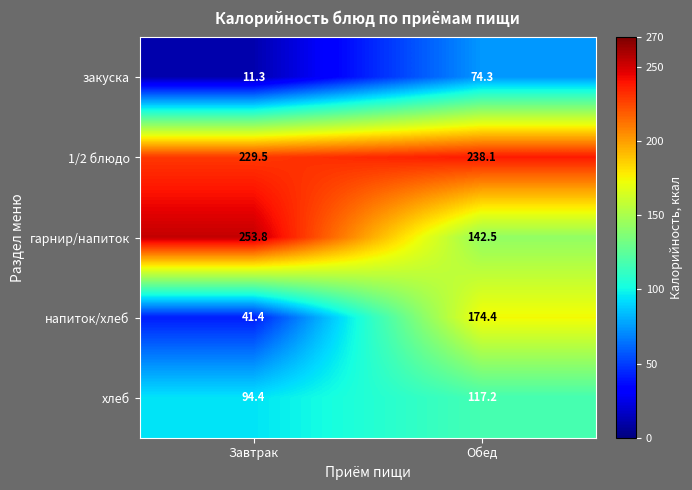

Which label corresponds to the smallest value in the chart?

Завтрак